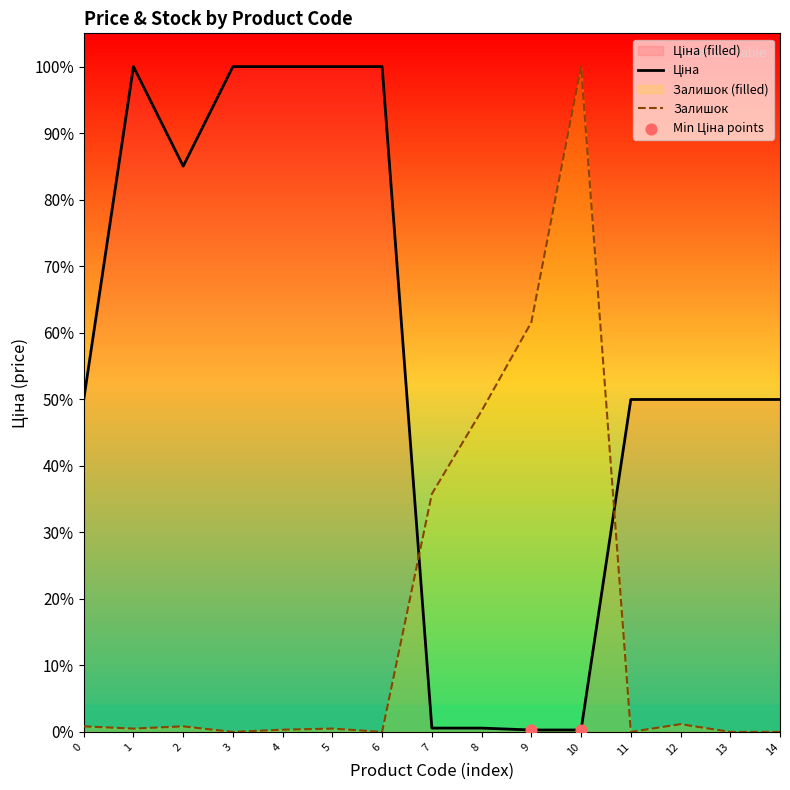

Which series has the largest total across all categories?

Ціна